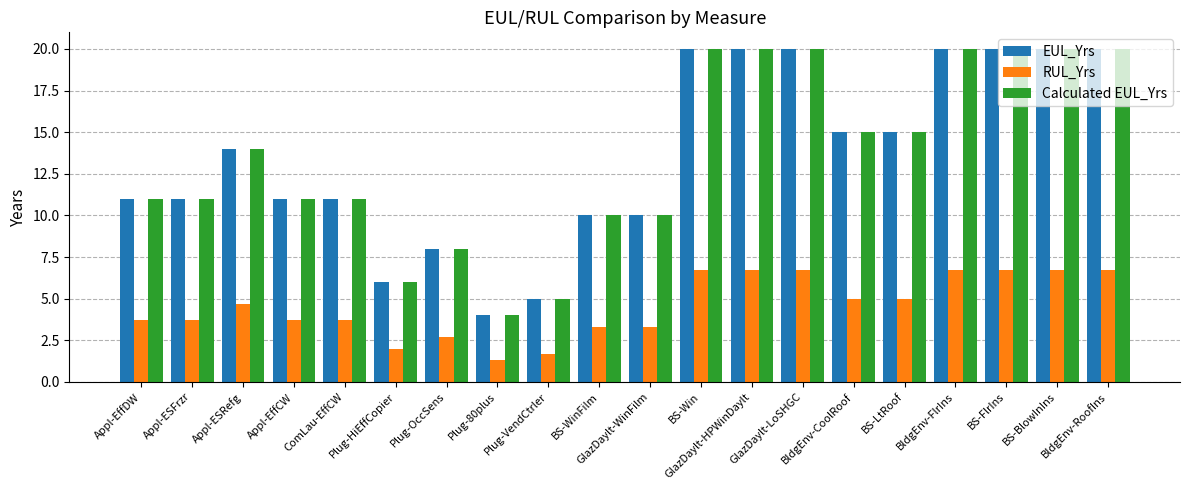

What is the lowest value of the RUL_Yrs series?

1.3